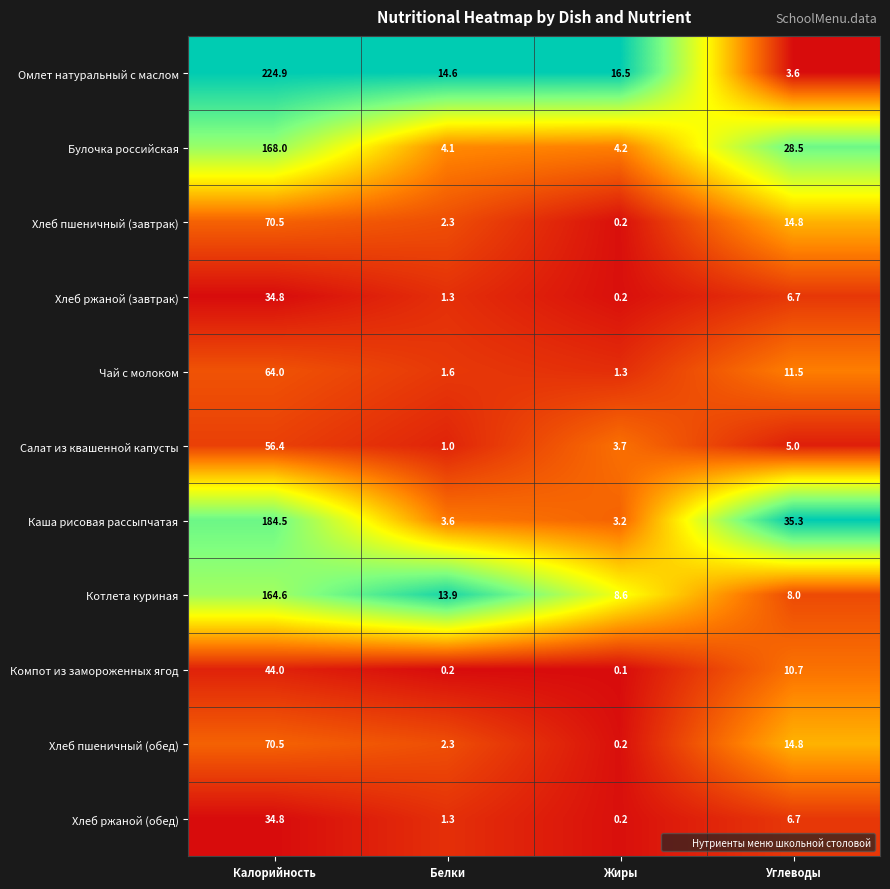

What is the total value across all series at Углеводы?

145.6